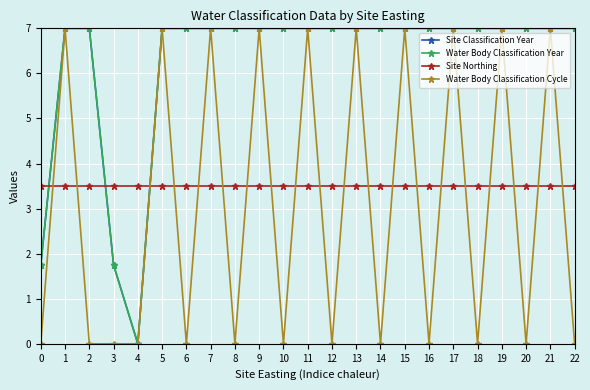

Reading left to right, extract all data points from this chart.

Site Classification Year: 0=1.8	1=7.0	2=7.0	3=1.8	4=0.0	5=7.0	6=7.0	7=7.0	8=7.0	9=7.0	10=7.0	11=7.0	12=7.0	13=7.0	14=7.0	15=7.0	16=7.0	17=7.0	18=7.0	19=7.0	20=7.0	21=7.0	22=7.0
Water Body Classification Year: 0=1.8	1=7.0	2=7.0	3=1.8	4=0.0	5=7.0	6=7.0	7=7.0	8=7.0	9=7.0	10=7.0	11=7.0	12=7.0	13=7.0	14=7.0	15=7.0	16=7.0	17=7.0	18=7.0	19=7.0	20=7.0	21=7.0	22=7.0
Site Northing: 0=3.5	1=3.5	2=3.5	3=3.5	4=3.5	5=3.5	6=3.5	7=3.5	8=3.5	9=3.5	10=3.5	11=3.5	12=3.5	13=3.5	14=3.5	15=3.5	16=3.5	17=3.5	18=3.5	19=3.5	20=3.5	21=3.5	22=3.5
Water Body Classification Cycle: 0=0.0	1=7.0	2=0.0	3=0.0	4=0.0	5=7.0	6=0.0	7=7.0	8=0.0	9=7.0	10=0.0	11=7.0	12=0.0	13=7.0	14=0.0	15=7.0	16=0.0	17=7.0	18=0.0	19=7.0	20=0.0	21=7.0	22=0.0